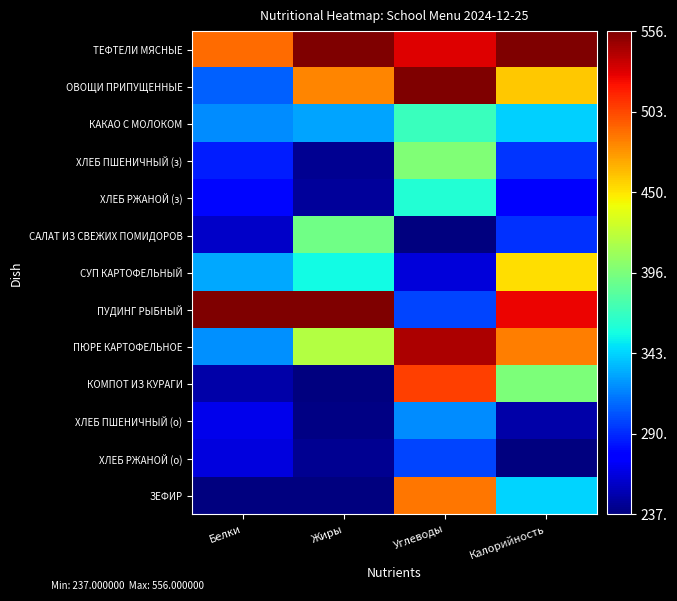

Which has a higher value, Углеводы or Жиры?

Жиры